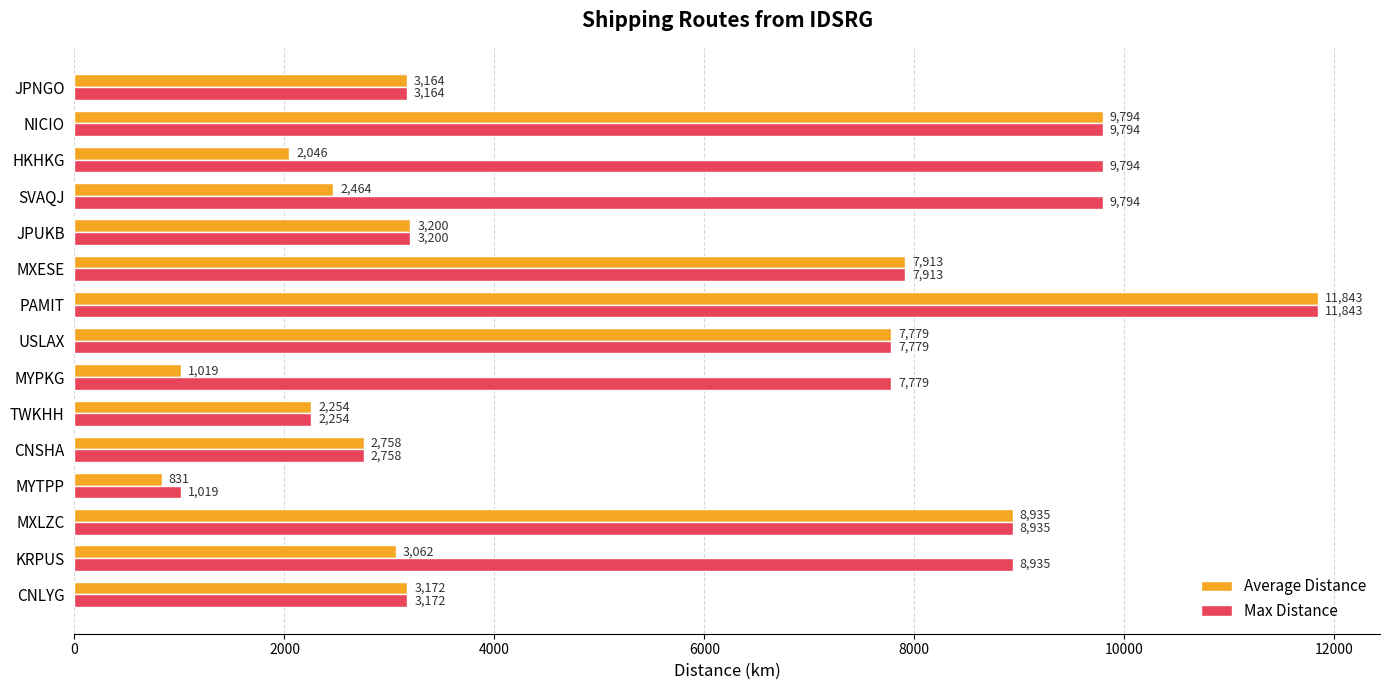

List the series in order of their overall mean, lowest first.

Average Distance, Max Distance